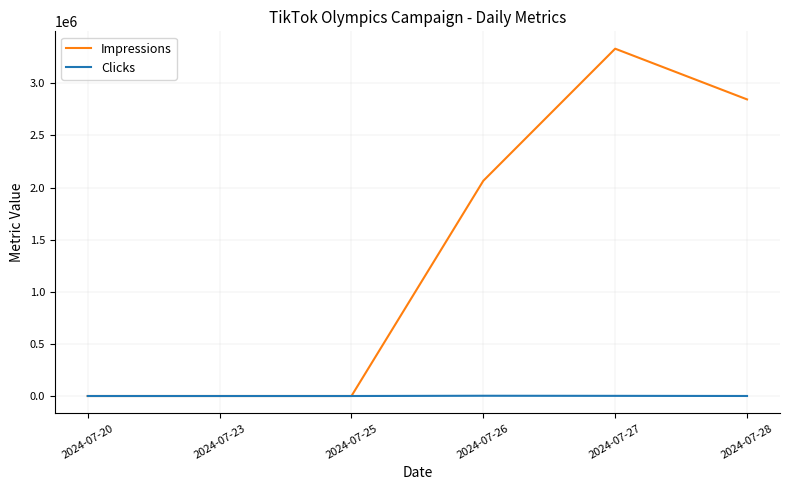

List the series in order of their overall mean, highest first.

Impressions, Clicks